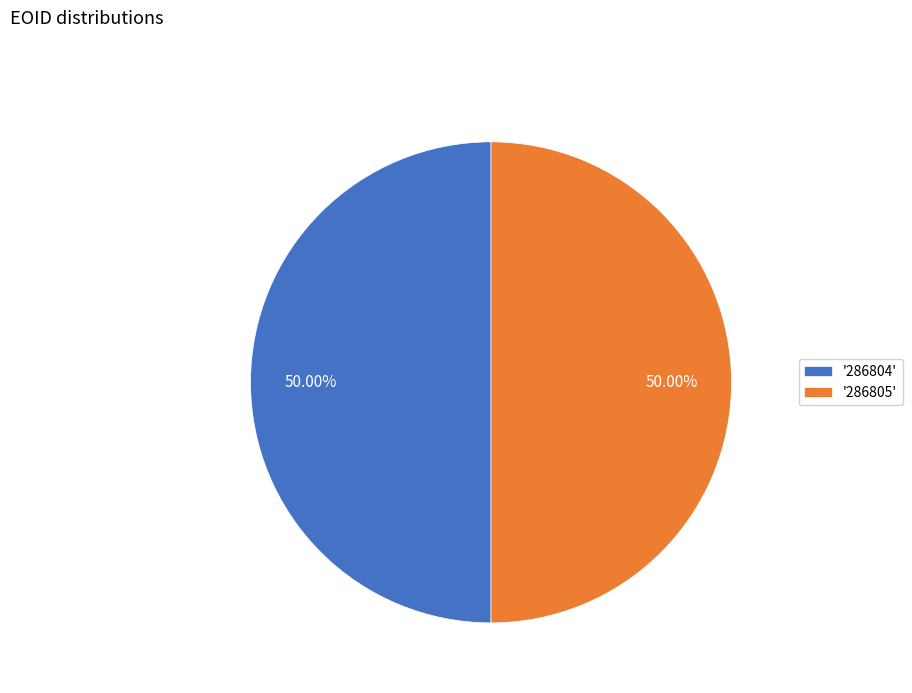

What is the ratio of the value at '286804' to the value at '286805'?

1.0